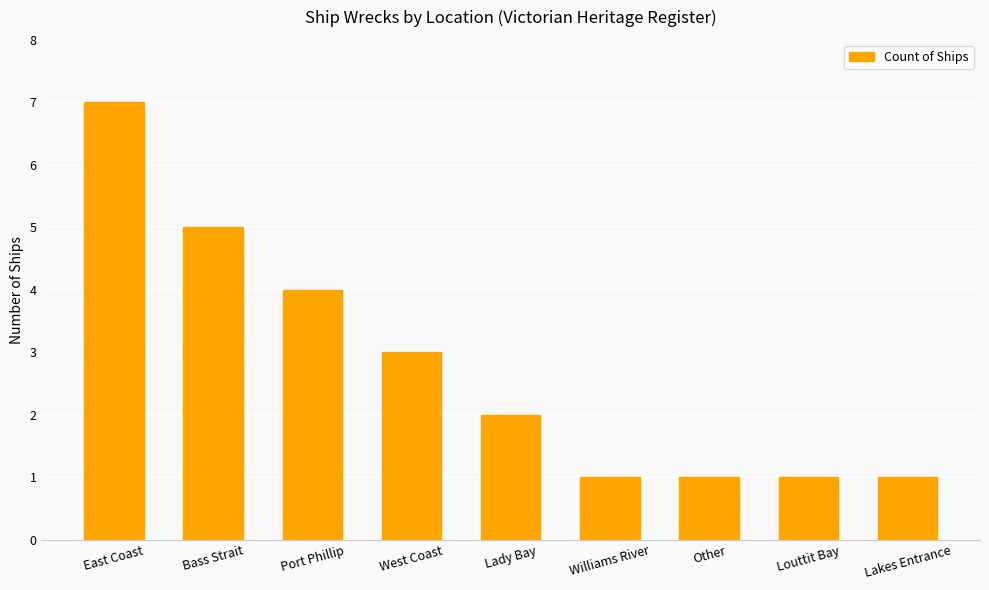

What is the ratio of the value at Port Phillip to the value at West Coast?

1.3